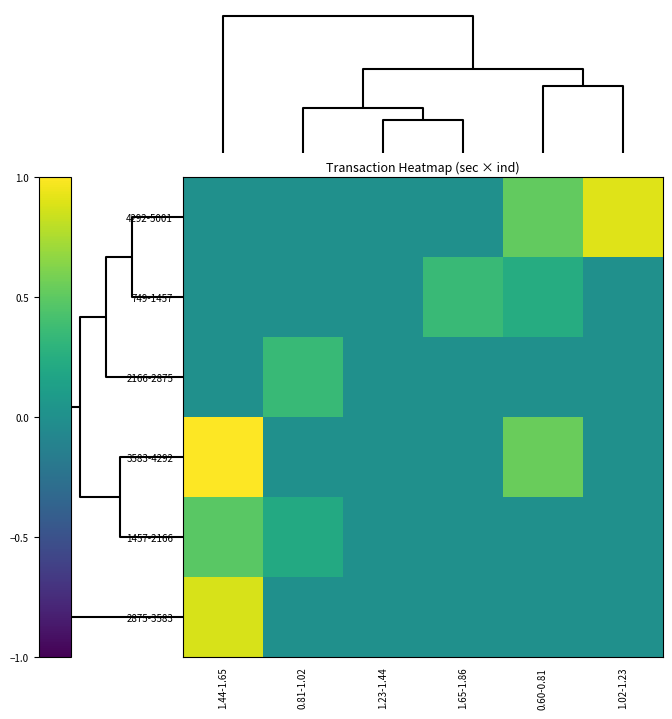

At which category does the chart reach its minimum across all series?

1.44-1.65